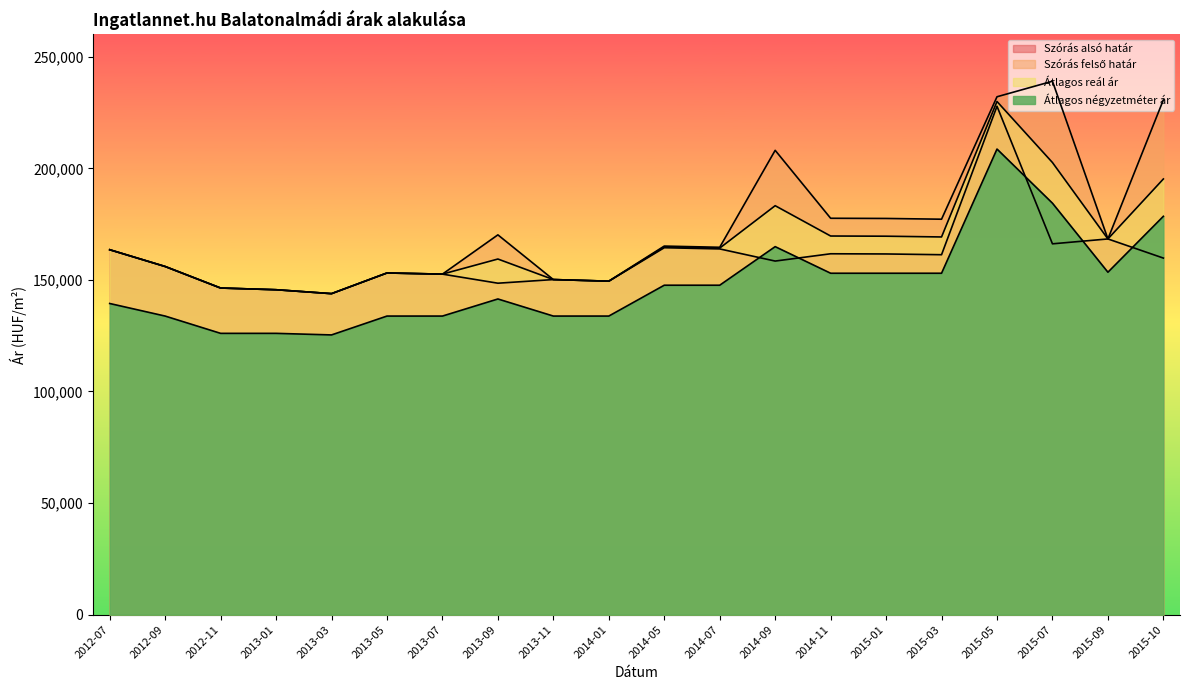

What is the sum of the Átlagos négyzetméter ár values at 2012-07 and 2015-05?

348079